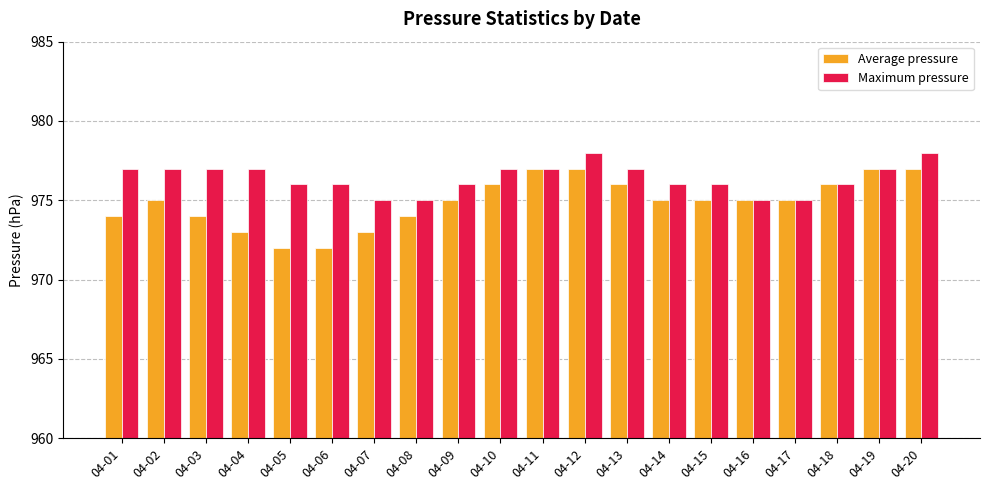

Is it true that Average pressure equals 976 at 04-10?

True